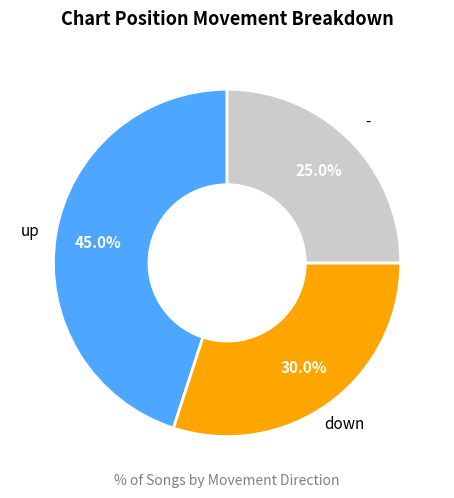

Is there a majority slice in this chart?

No